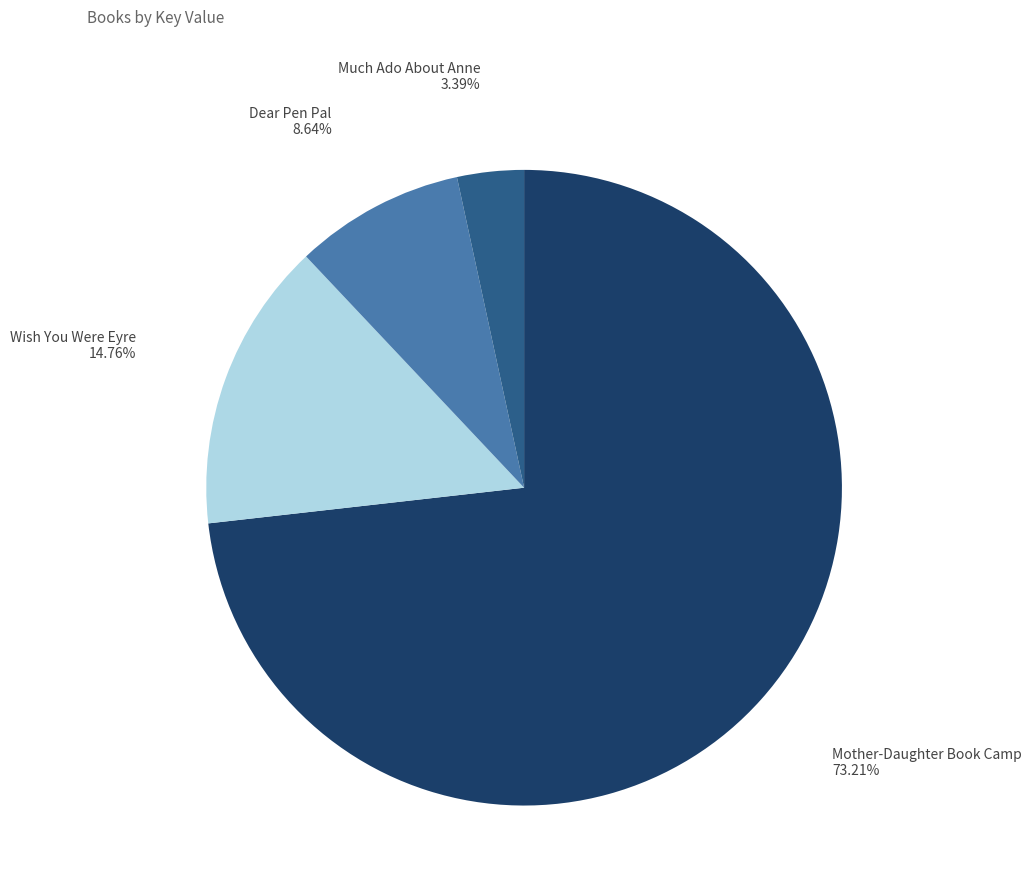

Does any single category account for the majority?

Yes